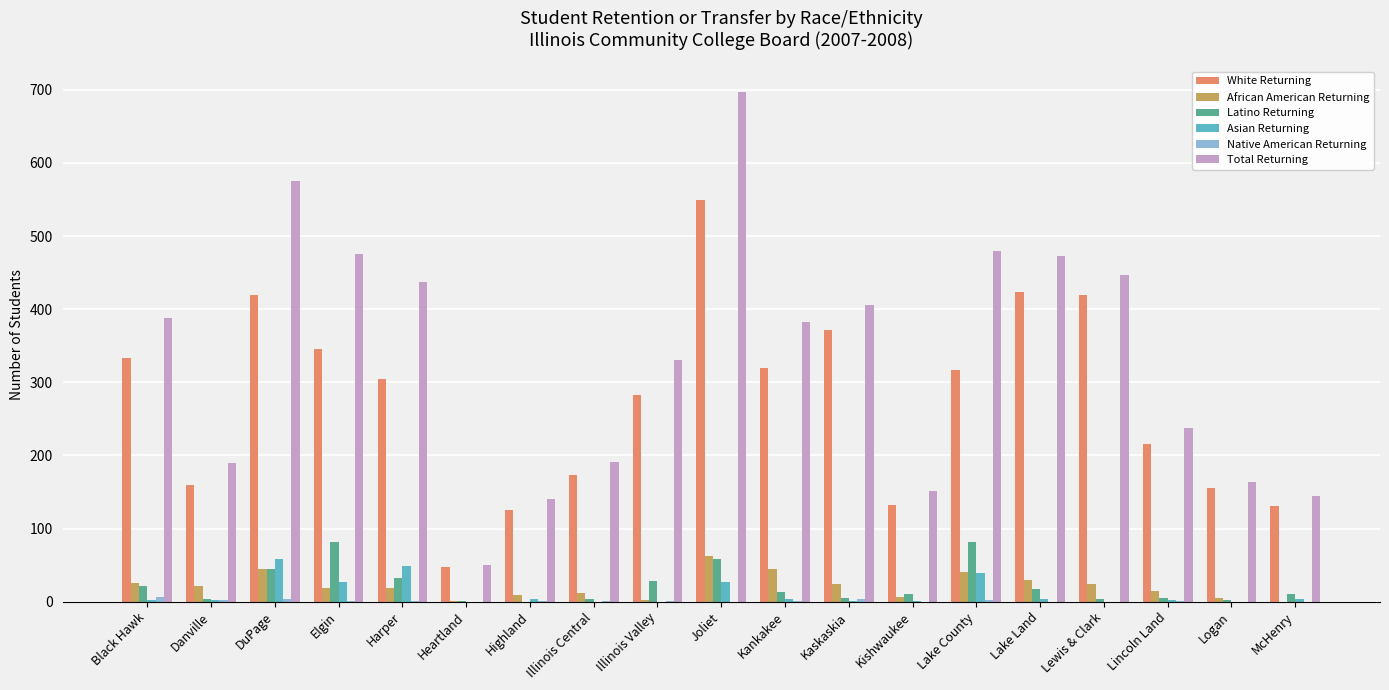

What is the maximum value shown in the chart?

697